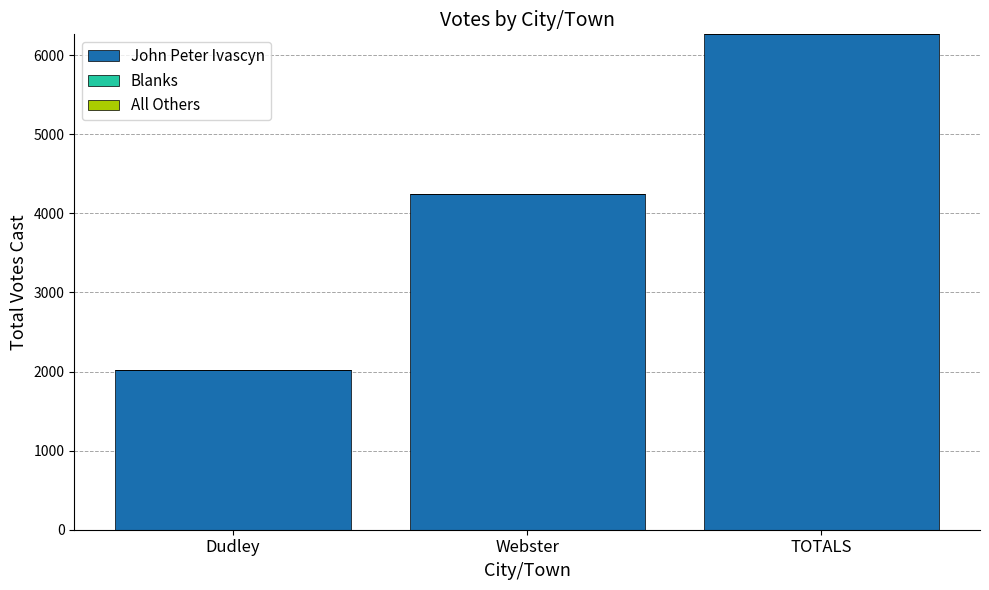

Which category has the lowest value across all series?

Dudley